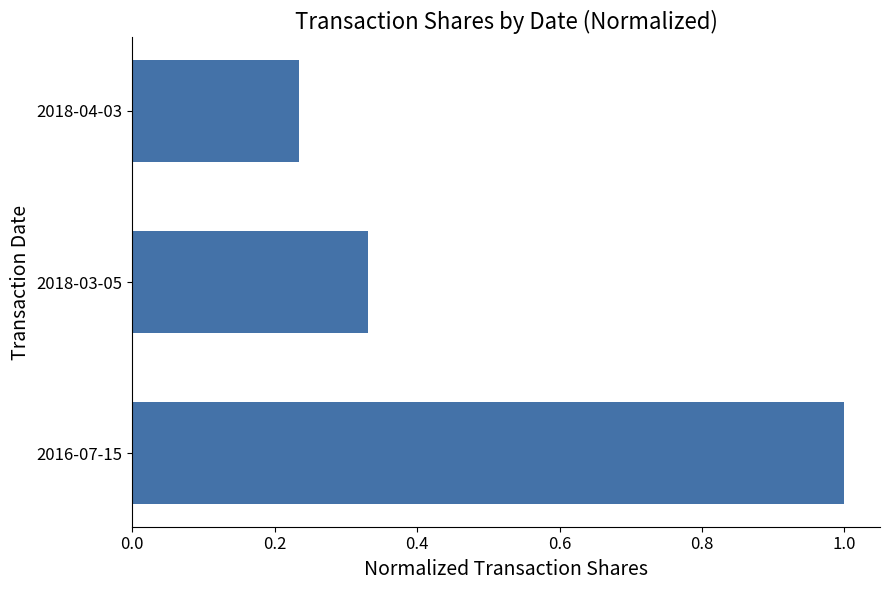

List the labels in order of value, largest first.

2016-07-15, 2018-03-05, 2018-04-03